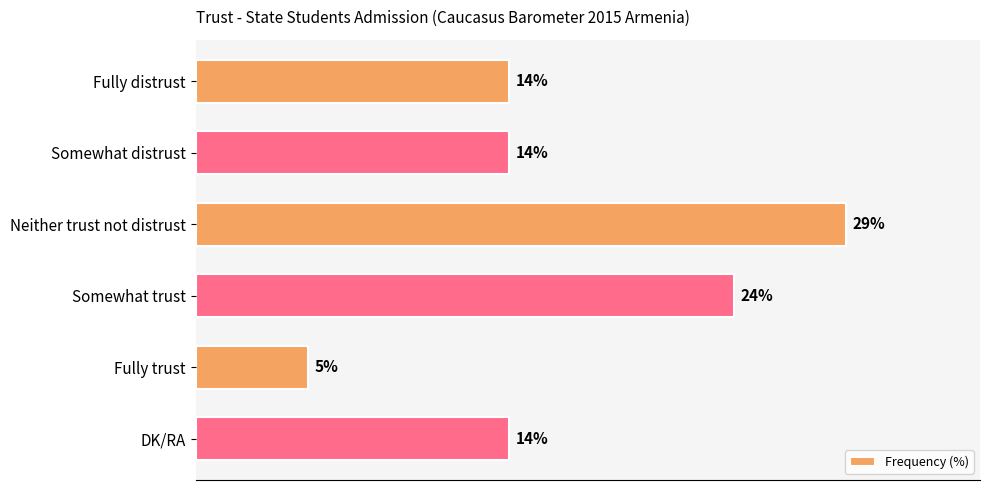

Which has a higher value, Somewhat trust or Neither trust not distrust?

Neither trust not distrust